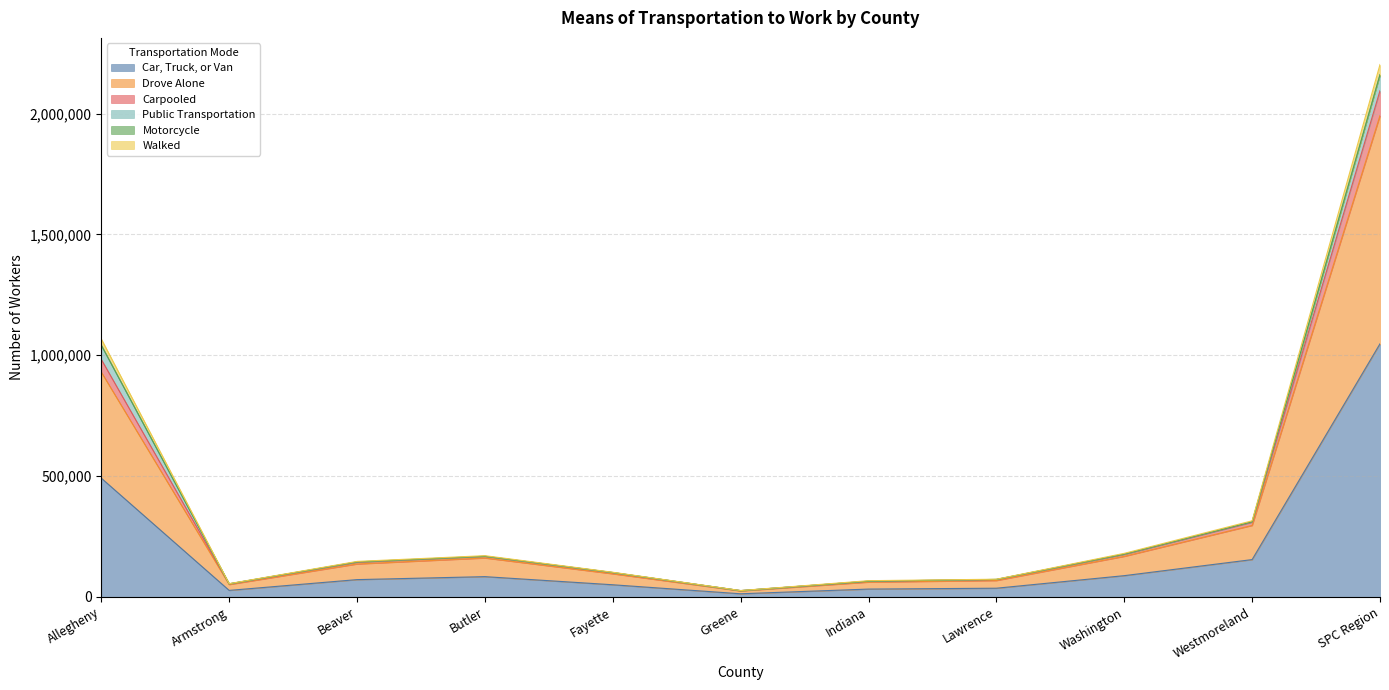

True or false: Walked and Drove Alone cross at least once.

False